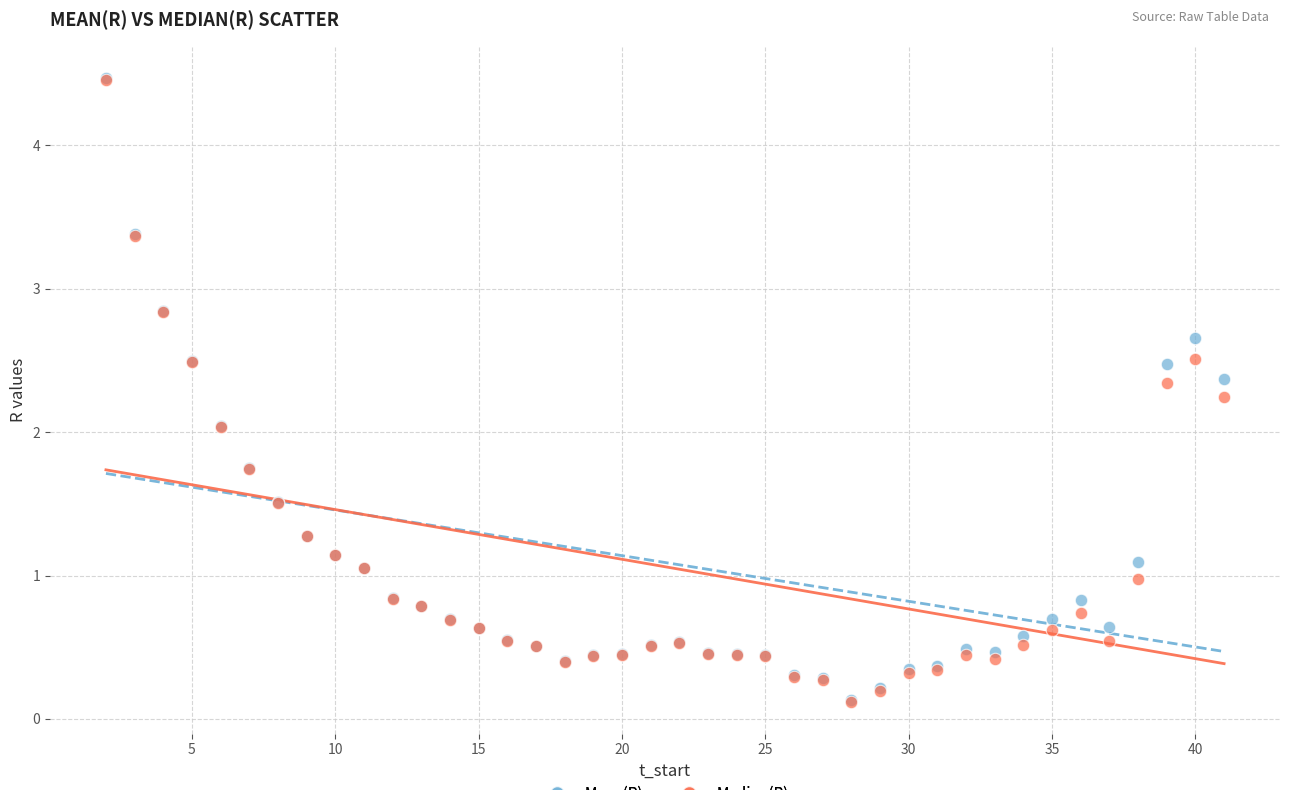

What are all the series names shown in the legend?

Mean(R), Median(R)